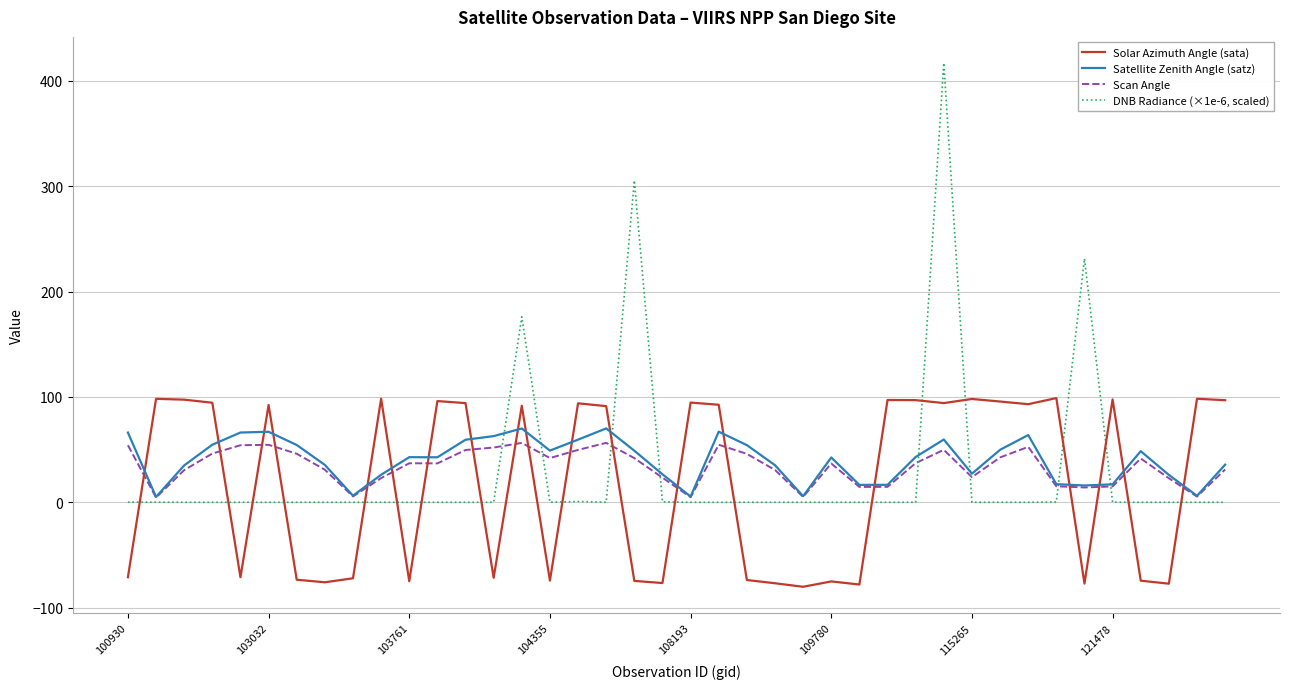

Which series has the largest range (max minus min)?

DNB Radiance (×1e-6, scaled)